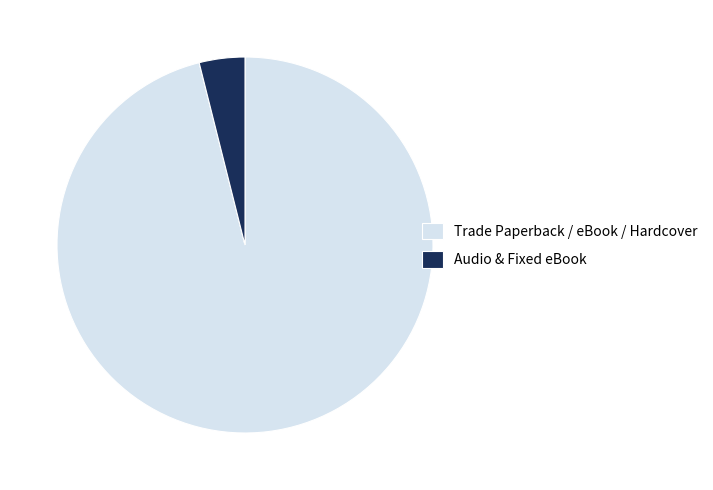

Count the number of slices in the pie.

2